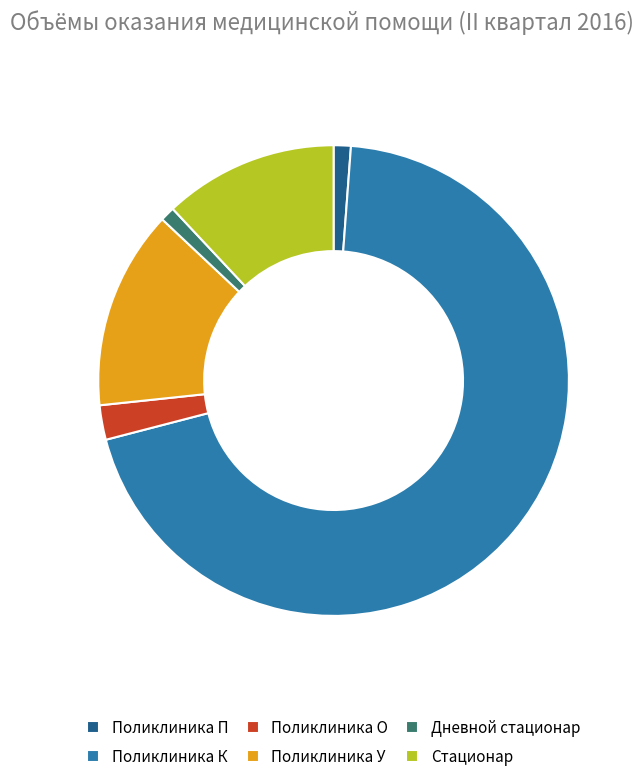

Do Дневной стационар and Поликлиника К together represent more than half of the pie?

Yes